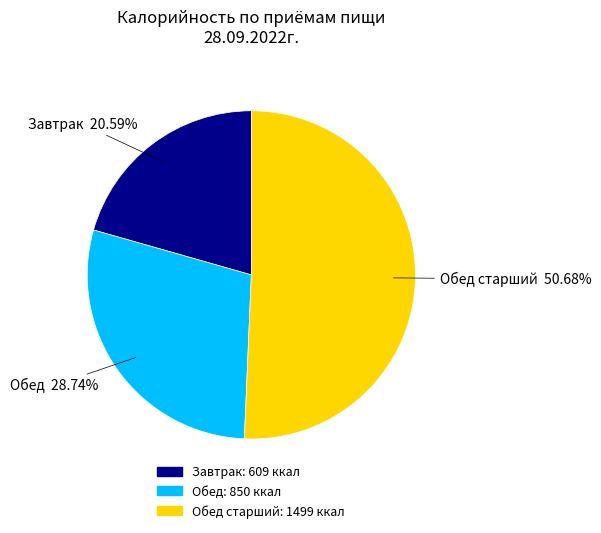

Does any single category account for the majority?

Yes